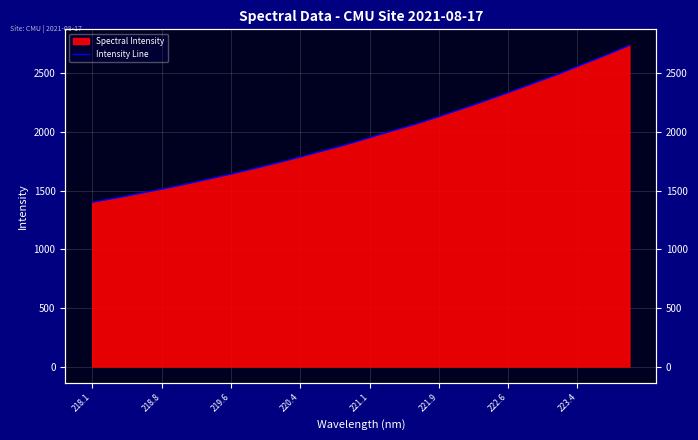

How many data points does each series have?

32